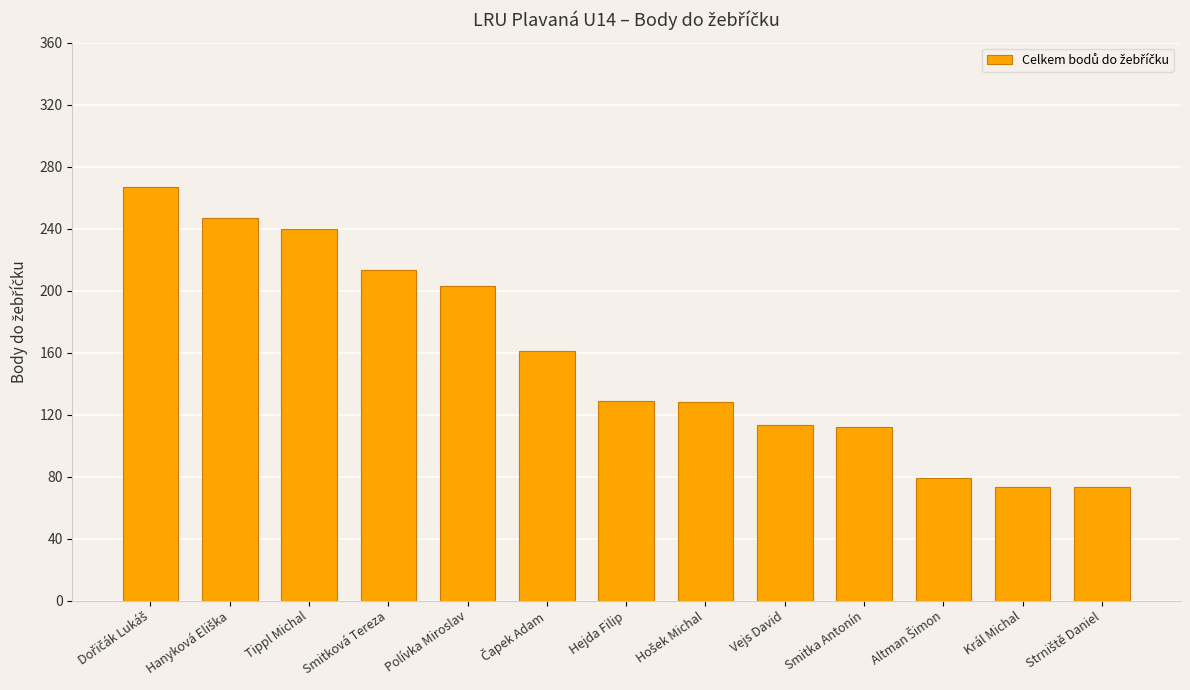

What value does the data have at Hejda Filip, to the nearest 10?

130